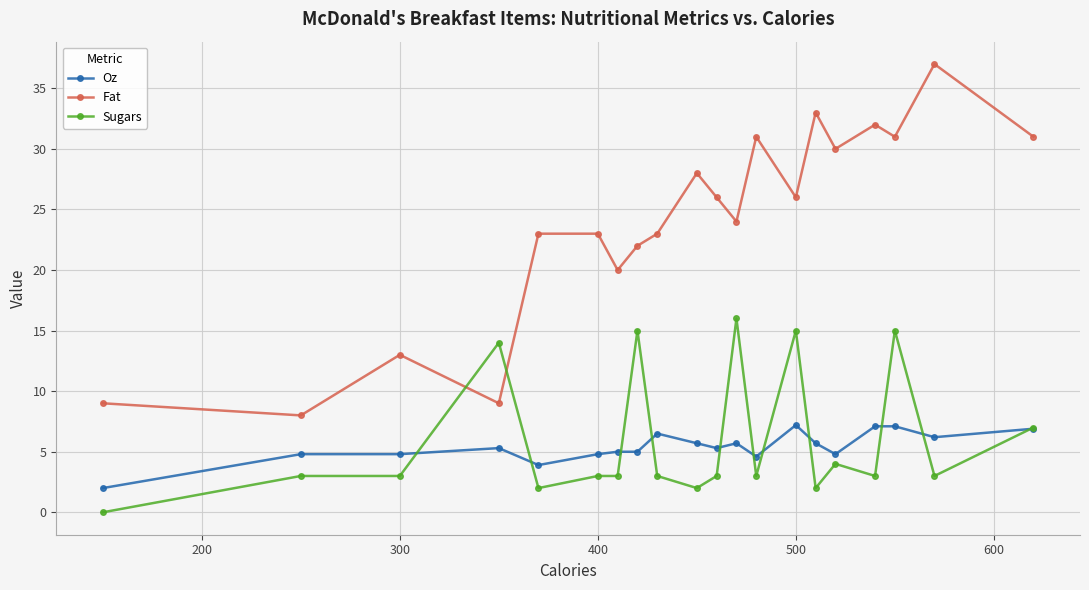

How many intersections are there between Sugars and Fat?

2